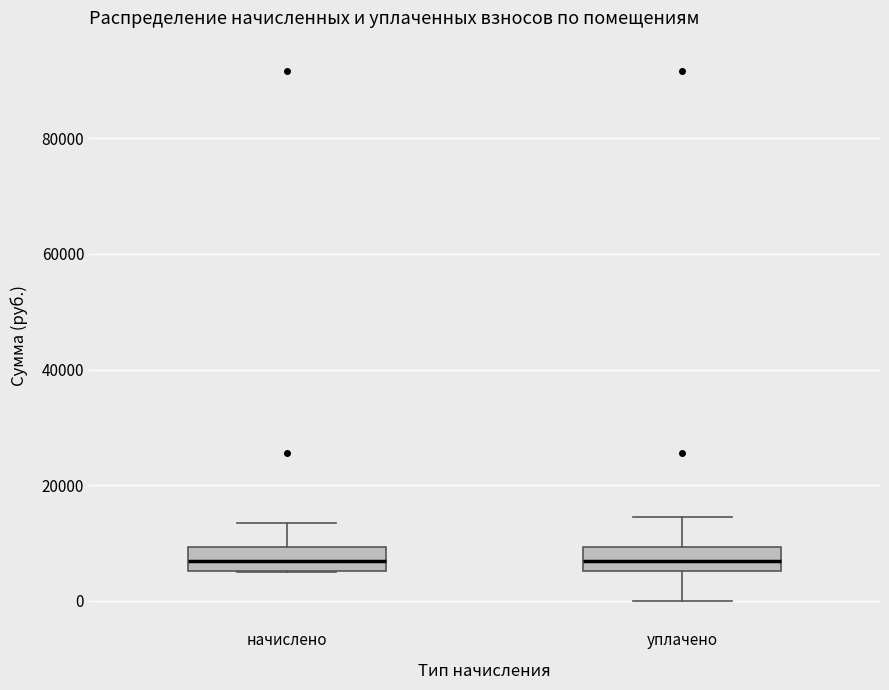

Reading left to right, transcribe this box plot: for each box, give where its median line is, the range the box spans, and where its two whiskers end, as read against the y-axis. The values are not printed on the chart, so give them approximately, as read against the axis.

начислено: median 6000 (inside the box), box 6000 to 10000, whiskers 6000 to 14000
уплачено: median 6000 (inside the box), box 6000 to 10000, whiskers 0 to 14000